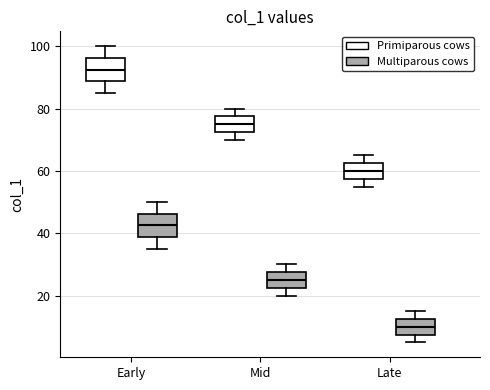

Reading left to right, read every box against the y-axis: the position of its median line, the range the box covers, and the ends of its whiskers. The values are not printed on the chart, so give them approximately, as read against the axis.

Early (Primiparous cows): median 92, box 88 to 96, whiskers 86 to 100
Early (Multiparous cows): median 42, box 38 to 46, whiskers 36 to 50
Mid (Primiparous cows): median 76, box 72 to 78, whiskers 70 to 80
Mid (Multiparous cows): median 26, box 22 to 28, whiskers 20 to 30
Late (Primiparous cows): median 60, box 58 to 62, whiskers 56 to 66
Late (Multiparous cows): median 10, box 8 to 12, whiskers 6 to 16